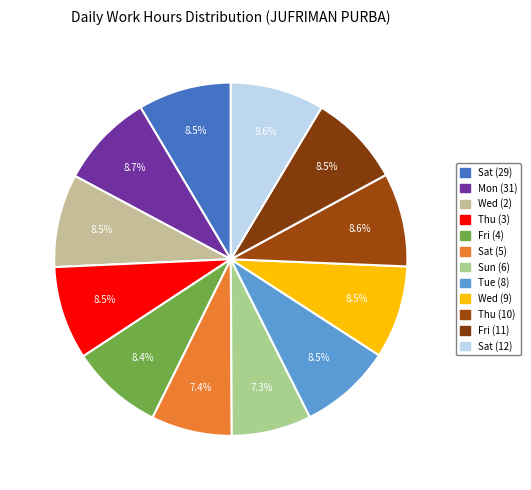

To the nearest percent, what is the combined percentage of Sat (5) and Fri (4)?

16%